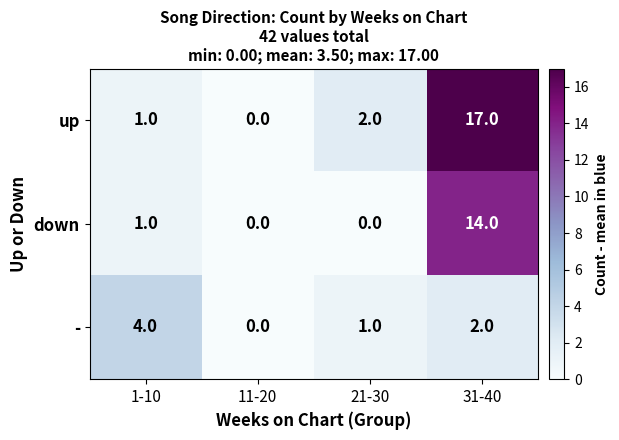

Where is down nearest to the value 7?

1-10